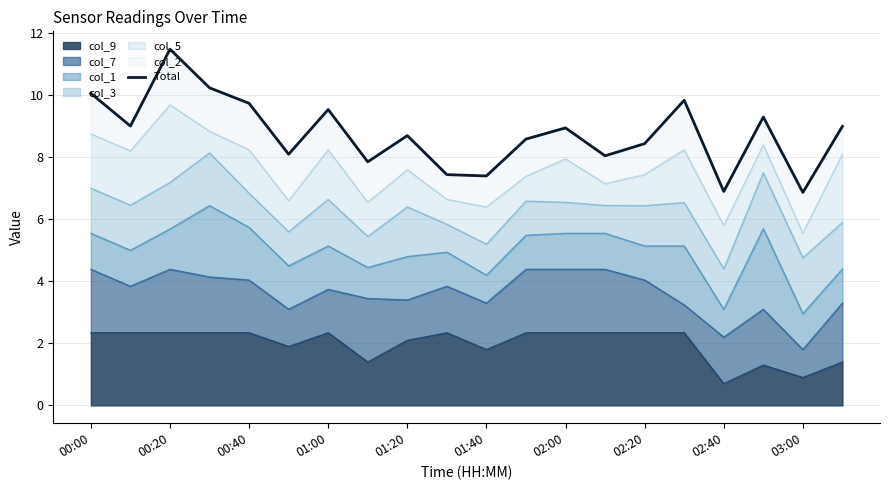

True or false: col_9 has a value of 1.8 at 01:40.

True